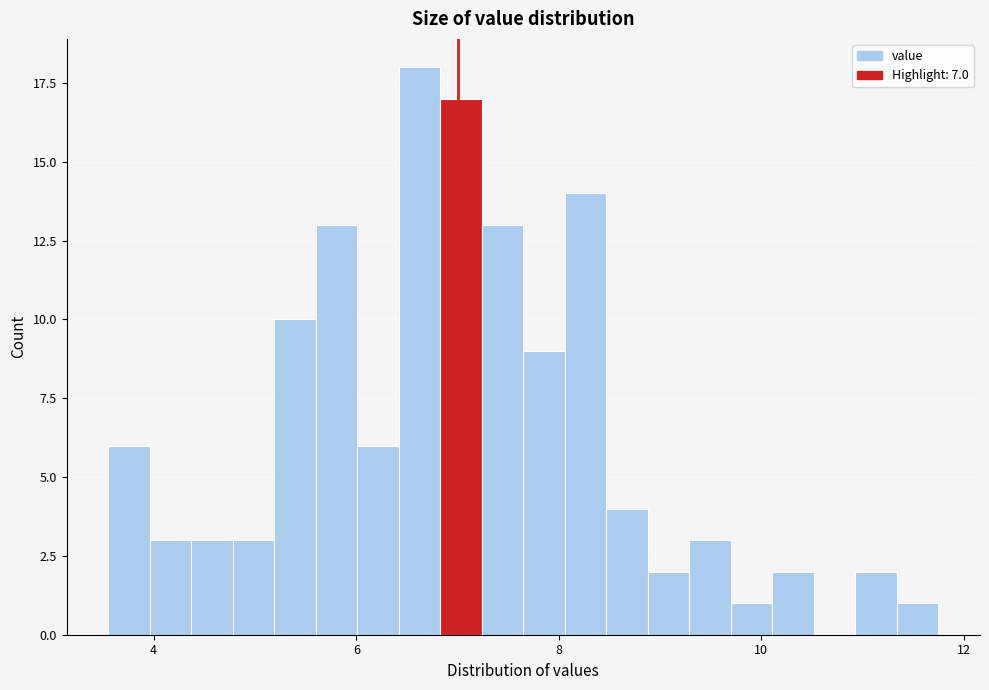

Around what value on the x-axis is the tallest bar? Give the approximate position of its centre, as read against the axis.

6.6